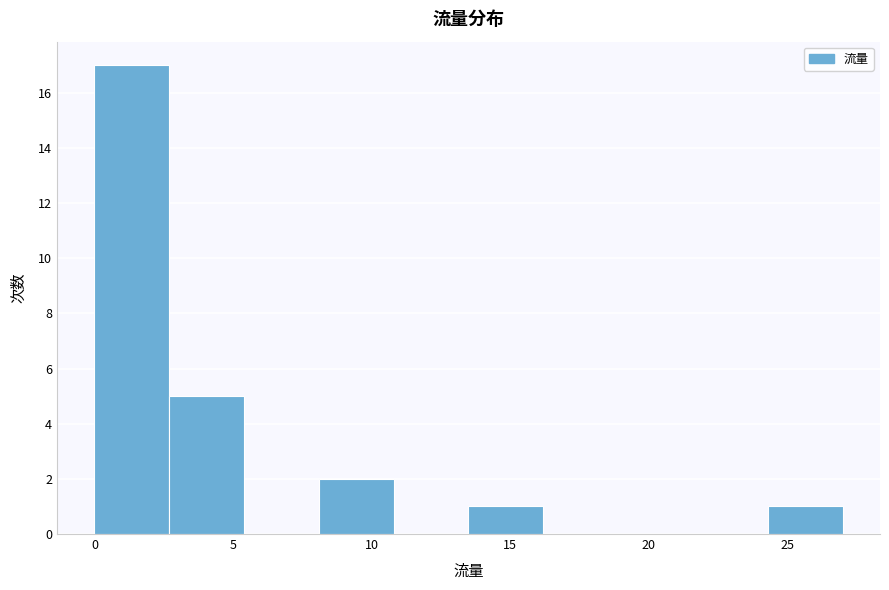

Reading left to right, list every bar in this chart as the range it spans on the x-axis followed by its height. Neither the bar edges nor the heights are printed on the chart, so give them approximately, as read against the axes.

0.0 to 2.7: 17
2.7 to 5.4: 5
5.4 to 8.1: 0
8.1 to 10.8: 2
10.8 to 13.5: 0
13.5 to 16.2: 1
16.2 to 18.9: 0
18.9 to 21.6: 0
21.6 to 24.3: 0
24.3 to 27.0: 1